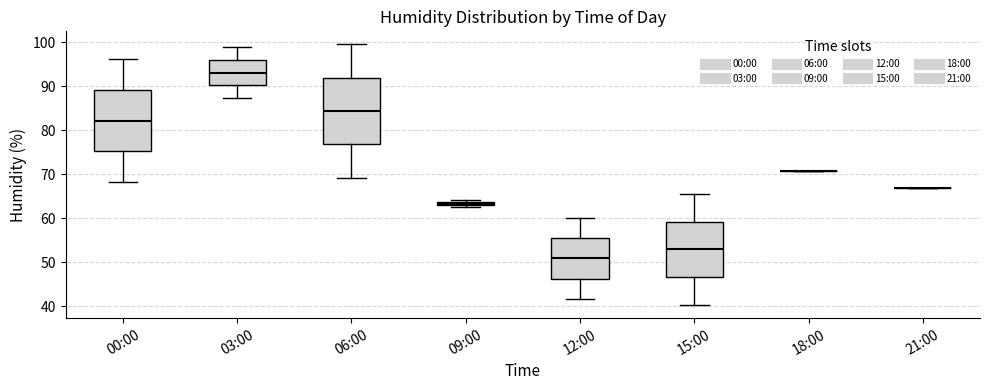

Which box is the tallest, from its lower edge to its upper edge?

06:00